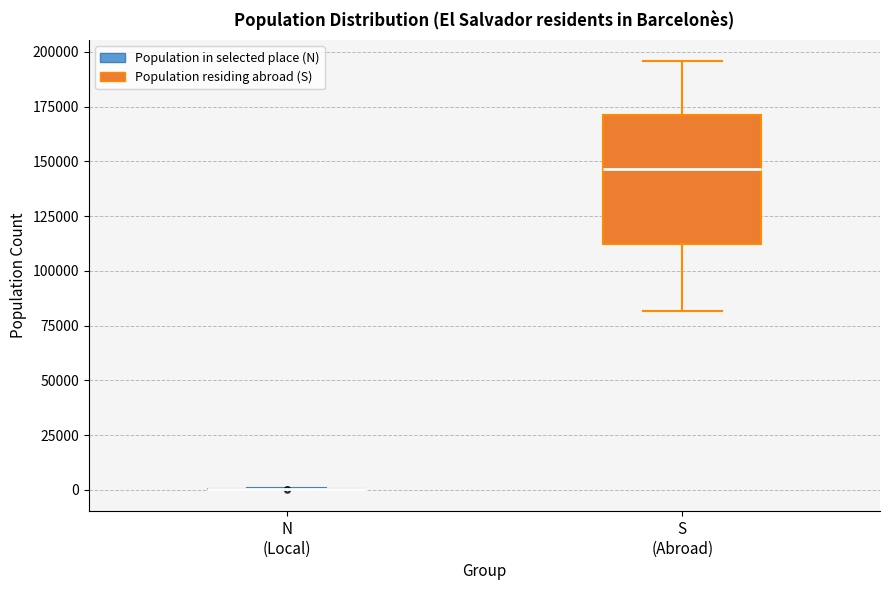

Reading left to right, read every box against the y-axis: the position of its median line, the range the box covers, and the ends of its whiskers. The values are not printed on the chart, so give them approximately, as read against the axis.

N (Local): box collapsed to a line at 0, whiskers 0 to 0
S (Abroad): median 145000, box 110000 to 170000, whiskers 80000 to 195000